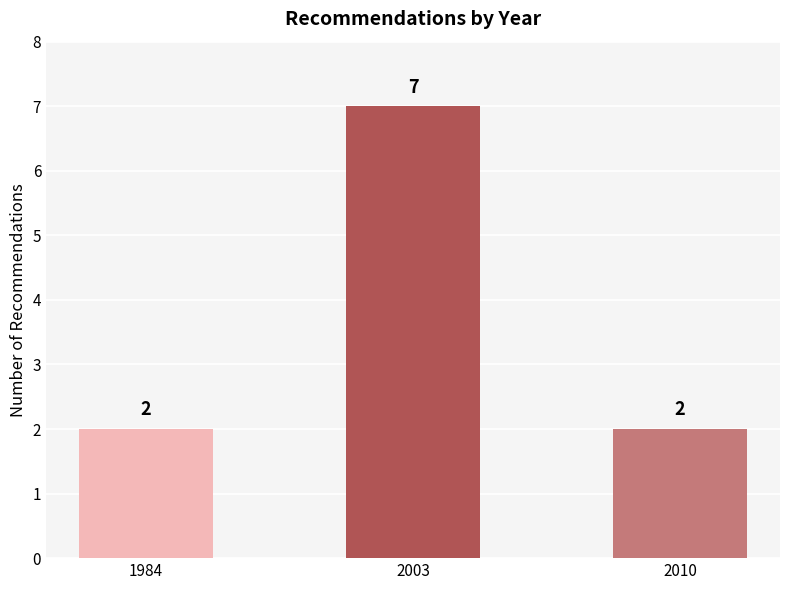

True or false: the data shows 12 at 2003.

False